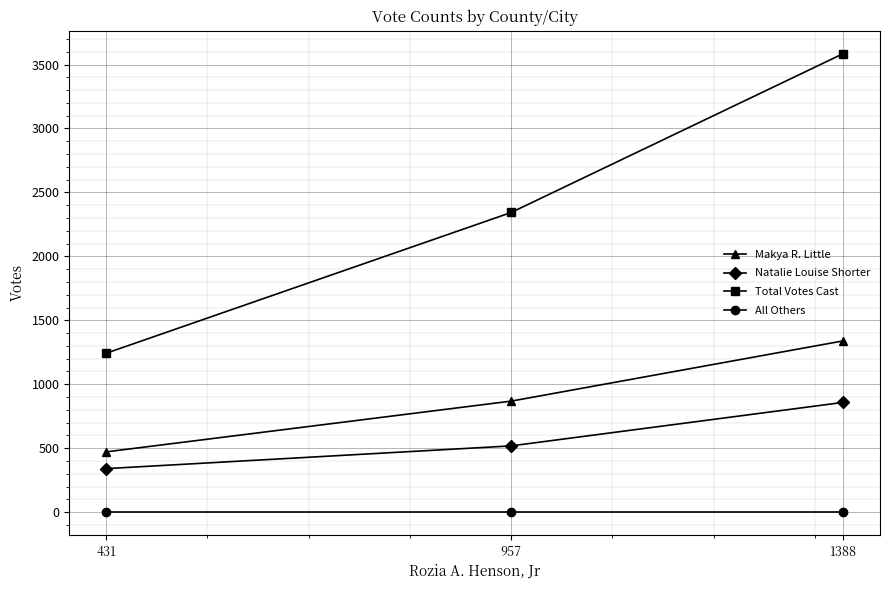

Reading right to left, what are all the values shown in this chart?

Makya R. Little: 1339	868	471
Natalie Louise Shorter: 858	518	340
Total Votes Cast: 3585	2343	1242
All Others: 0	0	0